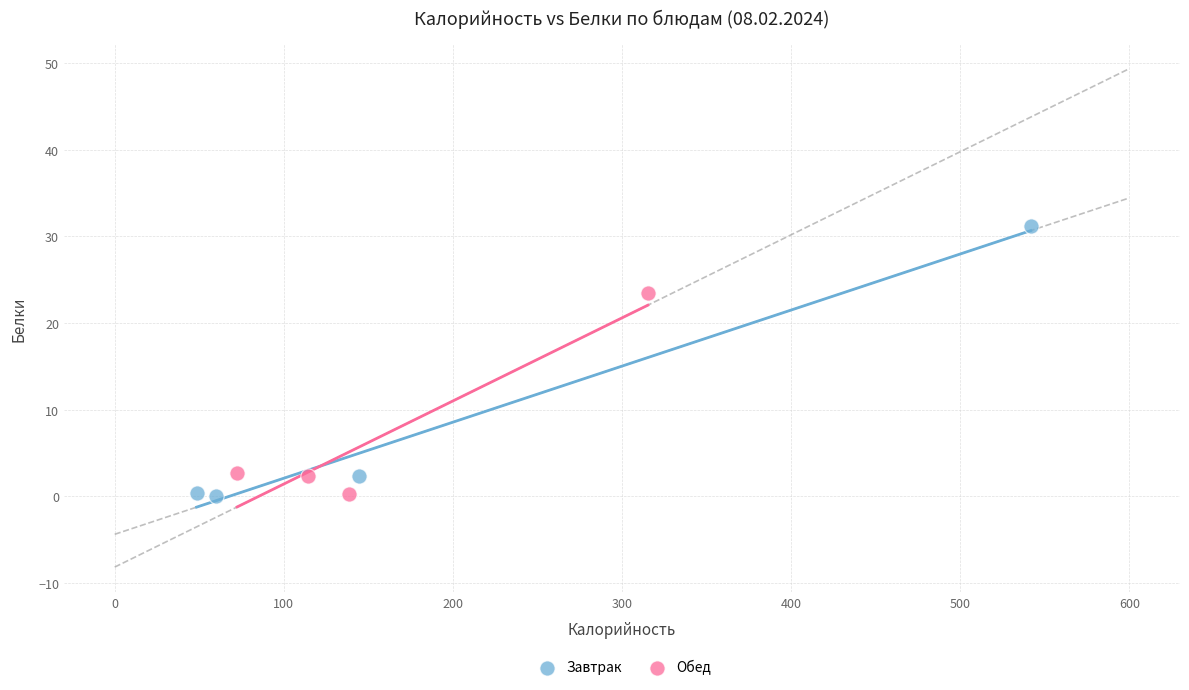

Which series reaches the maximum Y coordinate?

Завтрак